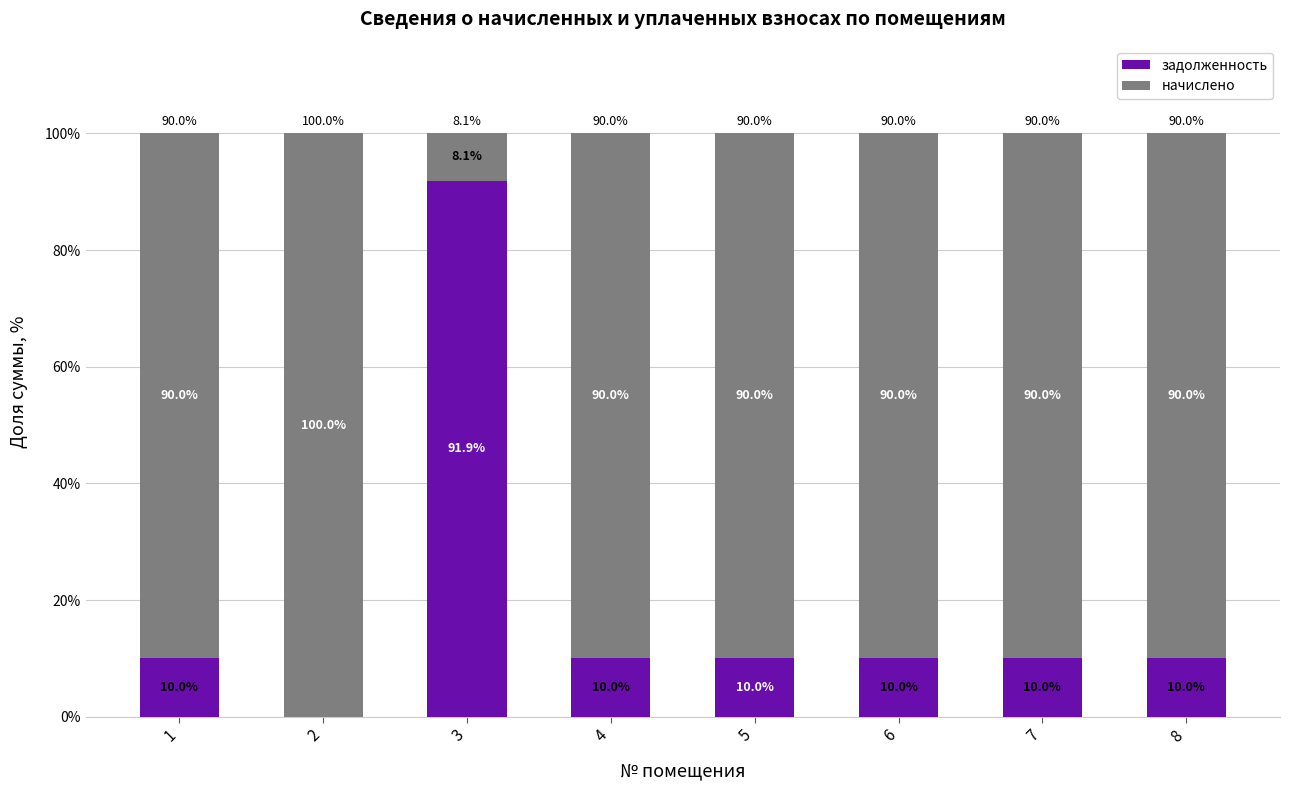

What is the maximum value for задолженность?

91.9